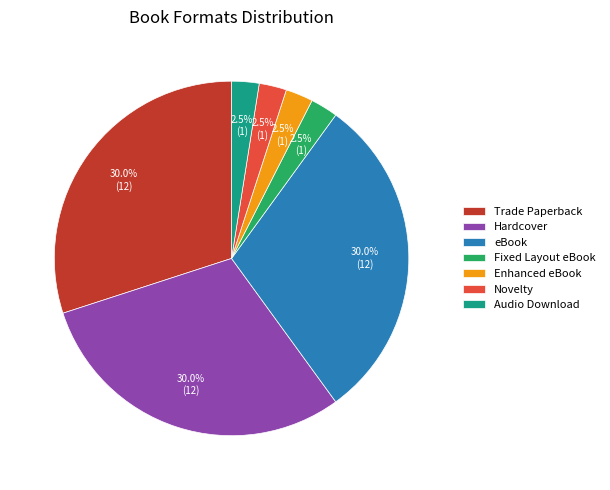

What is the ratio of the value at Trade Paperback to the value at Audio Download?

12.0